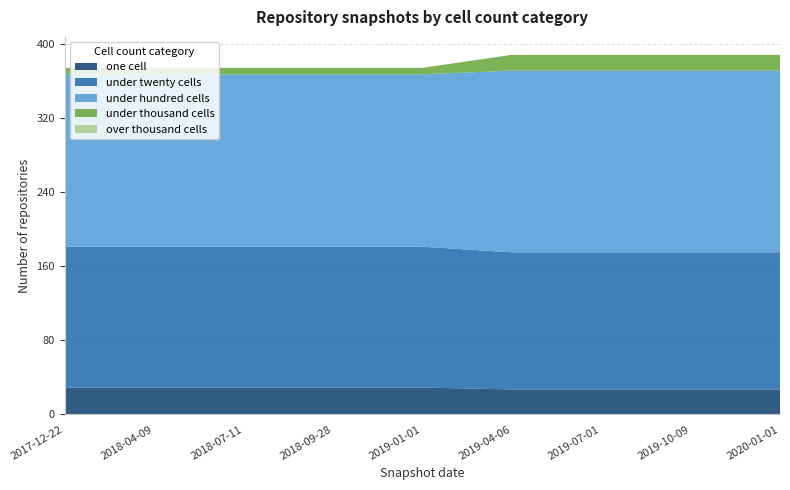

Reading left to right, what are all the values shown in this chart?

one_cell: 2017-12-22=29	2018-04-09=29	2018-07-11=29	2018-09-28=29	2019-01-01=29	2019-04-06=27	2019-07-01=27	2019-10-09=27	2020-01-01=27
under_twenty_cells: 2017-12-22=152	2018-04-09=152	2018-07-11=152	2018-09-28=152	2019-01-01=152	2019-04-06=148	2019-07-01=148	2019-10-09=148	2020-01-01=148
under_hundred_cells: 2017-12-22=186	2018-04-09=186	2018-07-11=186	2018-09-28=186	2019-01-01=186	2019-04-06=196	2019-07-01=196	2019-10-09=196	2020-01-01=196
under_thousand_cells: 2017-12-22=7	2018-04-09=7	2018-07-11=7	2018-09-28=7	2019-01-01=7	2019-04-06=17	2019-07-01=17	2019-10-09=17	2020-01-01=17
over_thousand_cells: 2017-12-22=0	2018-04-09=0	2018-07-11=0	2018-09-28=0	2019-01-01=0	2019-04-06=0	2019-07-01=0	2019-10-09=0	2020-01-01=0